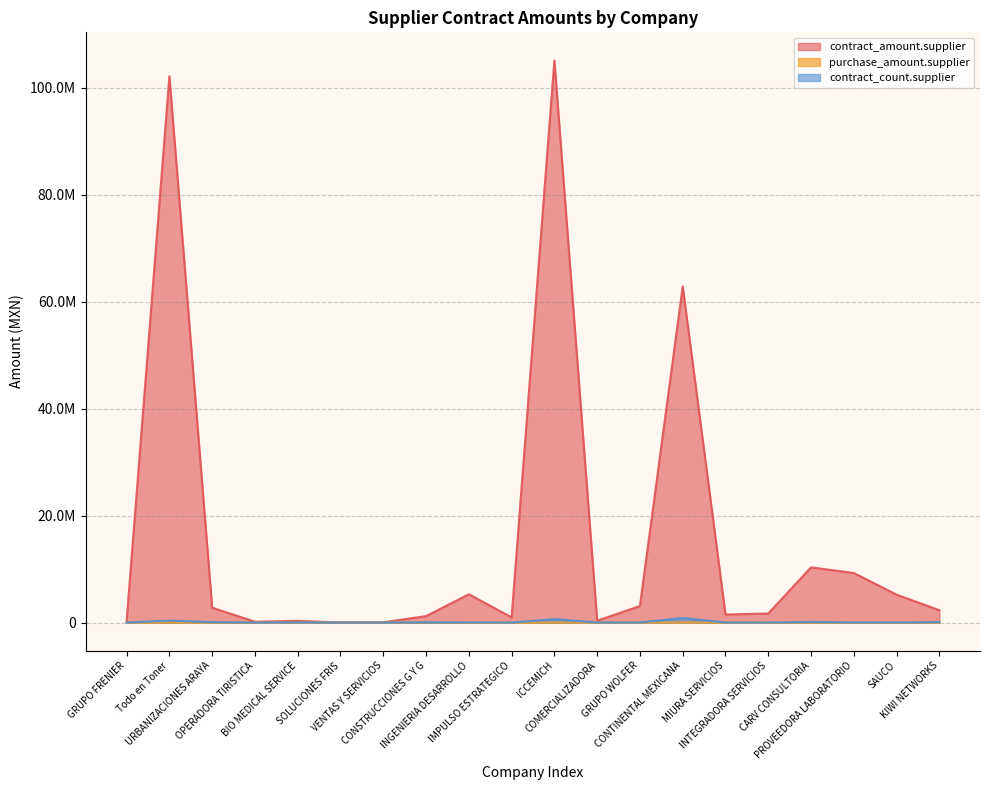

List the labels in order of purchase_amount.supplier value, smallest first.

GRUPO FRENIER, Todo en Toner, URBANIZACIONES ARAYA, OPERADORA TIRISTICA, BIO MEDICAL SERVICE, VENTAS Y SERVICIOS, INGENIERIA DESARROLLO, IMPULSO ESTRATEGICO, ICCEMICH, COMERCIALIZADORA, GRUPO WOLFER, CONTINENTAL MEXICANA, MIURA SERVICIOS, INTEGRADORA SERVICIOS, CARV CONSULTORIA, PROVEEDORA LABORATORIO, SAUCO, KIWI NETWORKS, SOLUCIONES FRIS, CONSTRUCCIONES G Y G